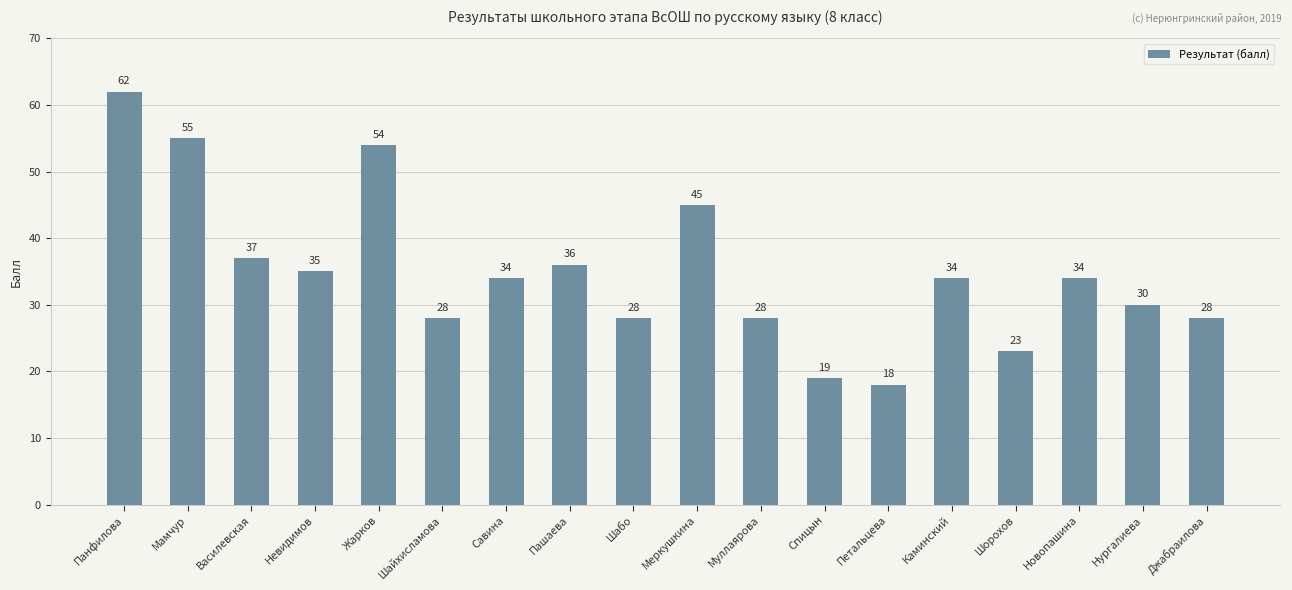

Which label corresponds to the smallest value in the chart?

Петальцева